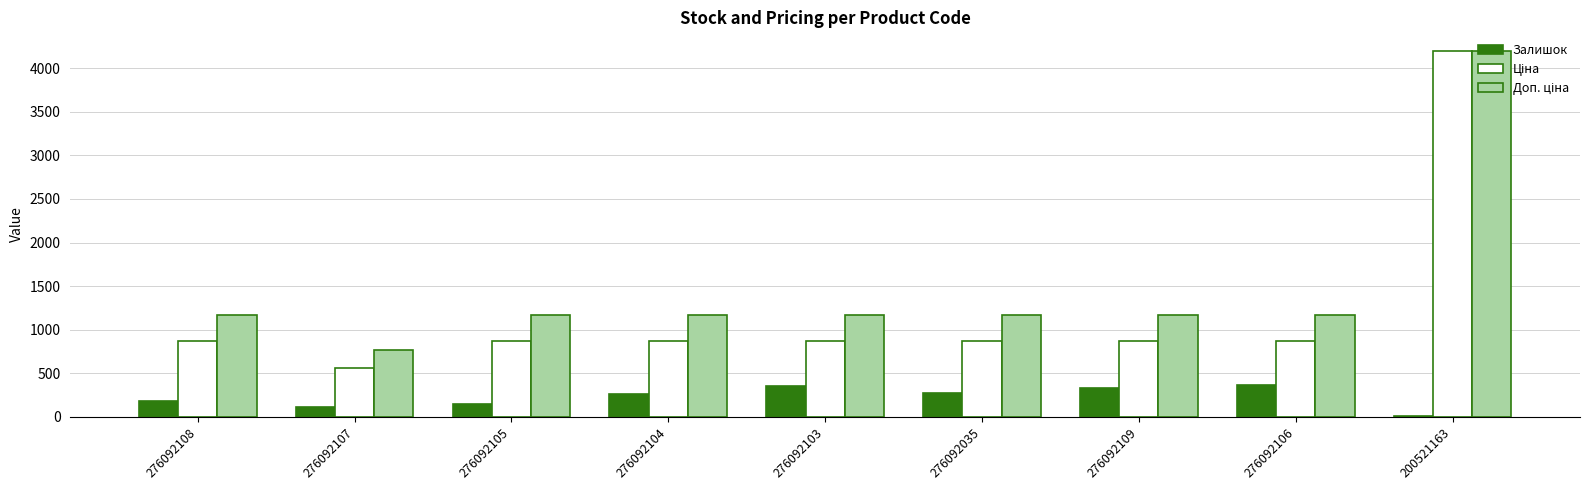

At which category does the chart reach its peak across all series?

200521163